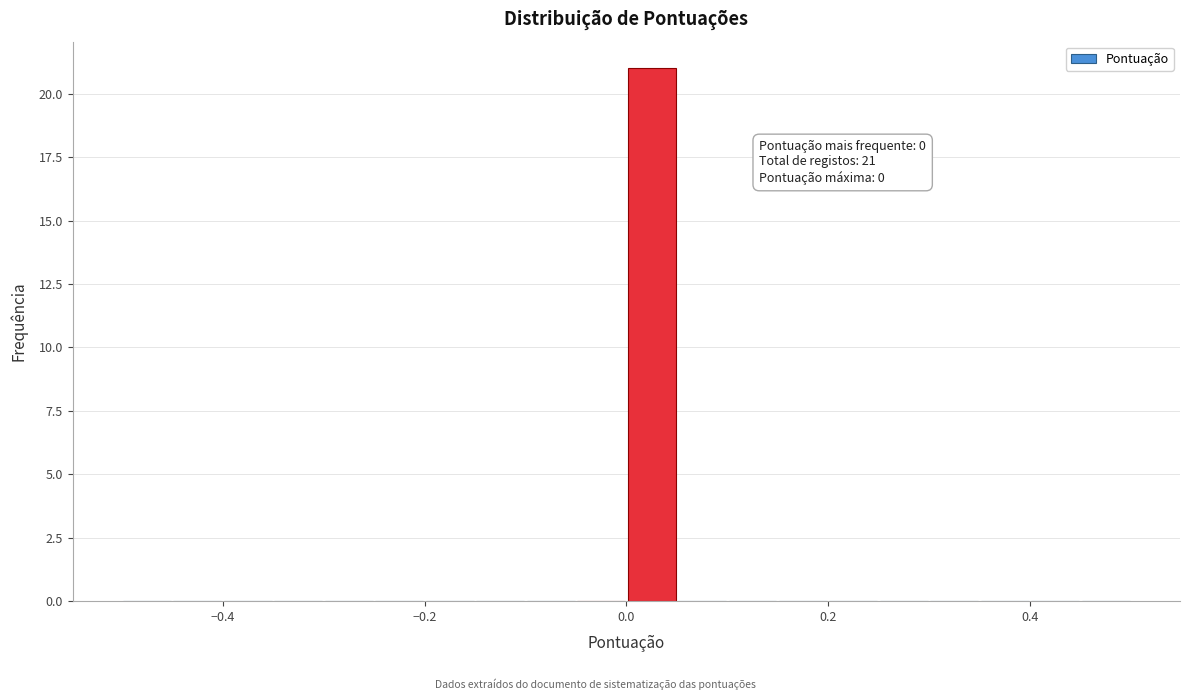

Read against the x-axis, roughly where is the centre of the tallest bar?

0.02